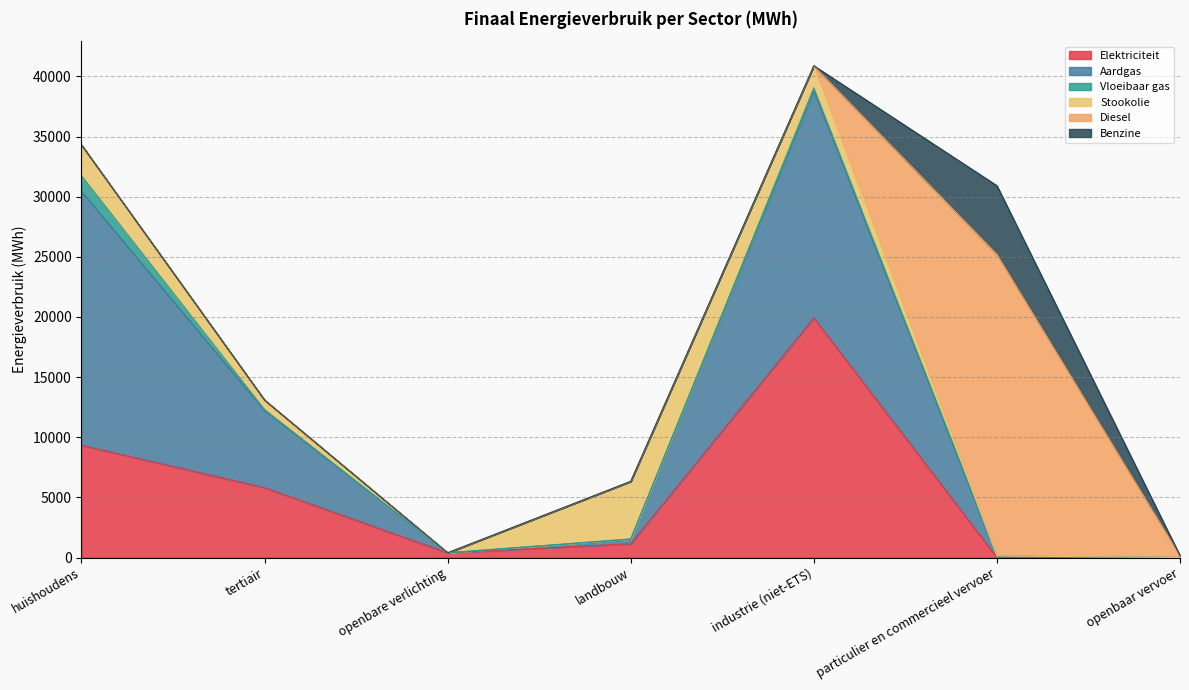

How many interior local peaks does the Diesel series have?

1